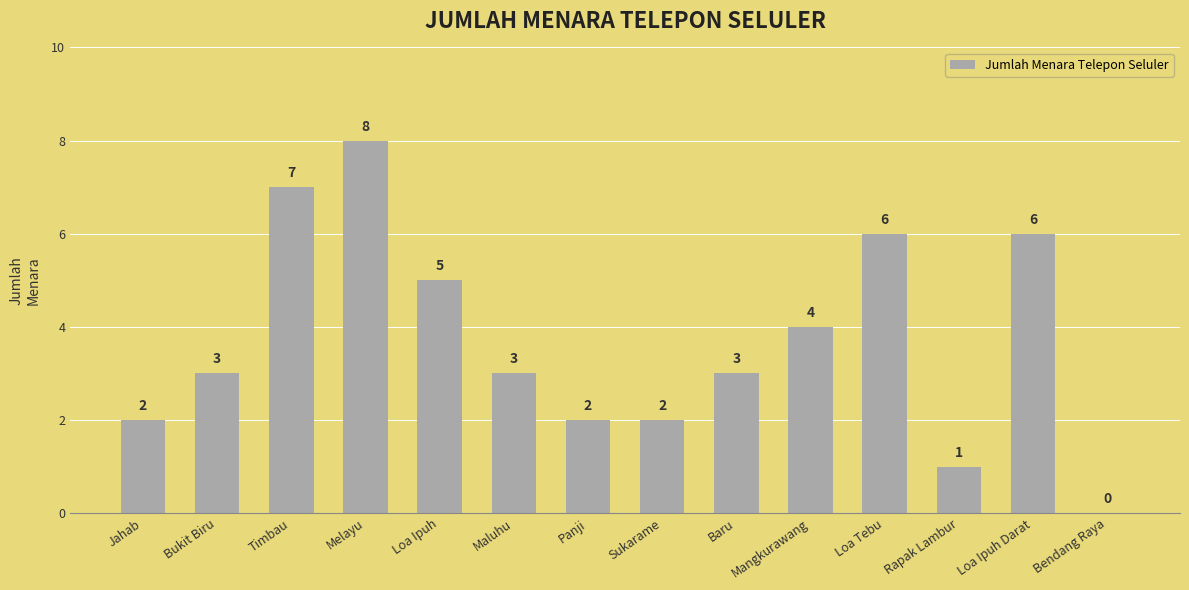

What is the greatest value displayed?

8